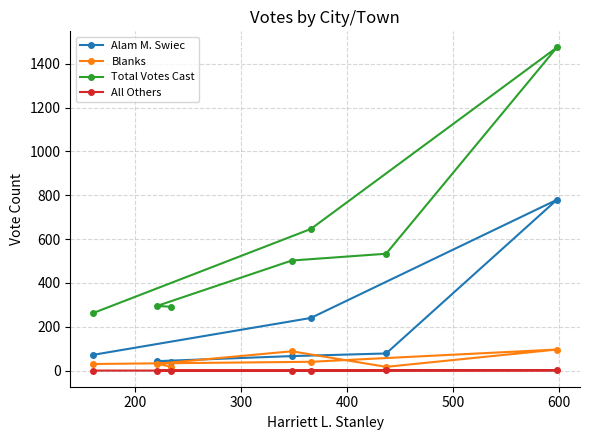

Does the chart have visible grid lines?

Yes